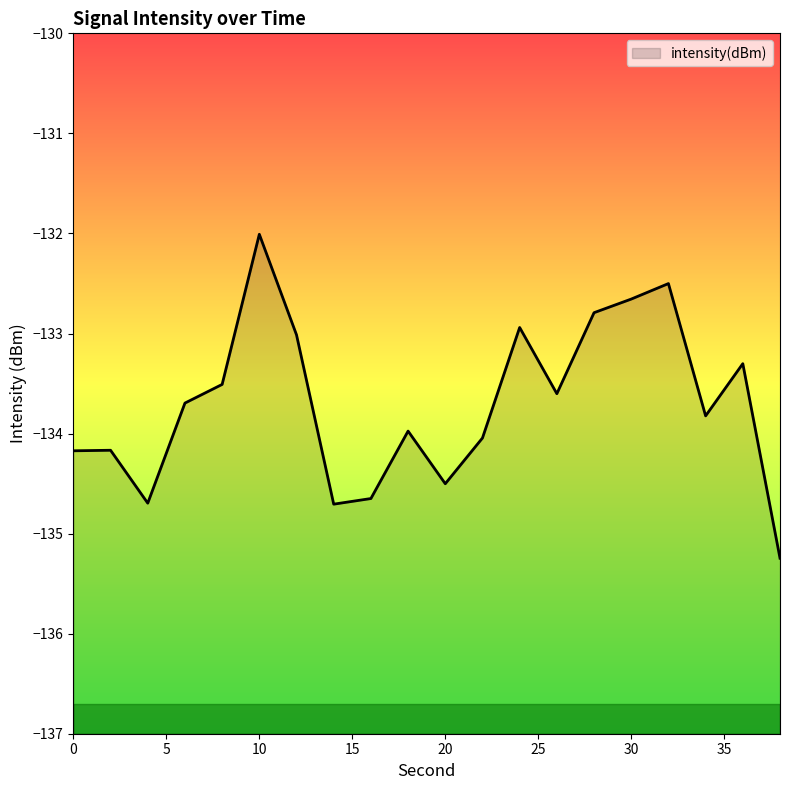

What is the sum of the values at 2 and 4?

-268.9